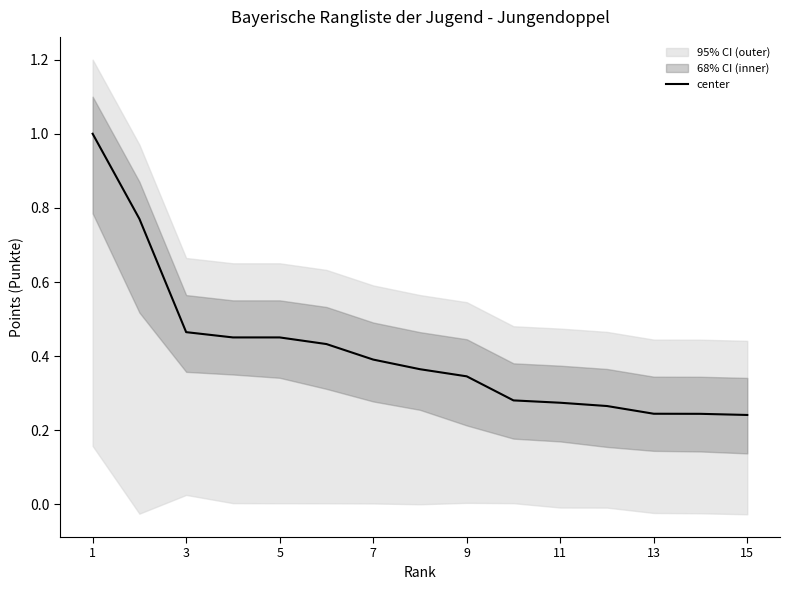

True or false: the data has more than 1 interior local peaks.

False